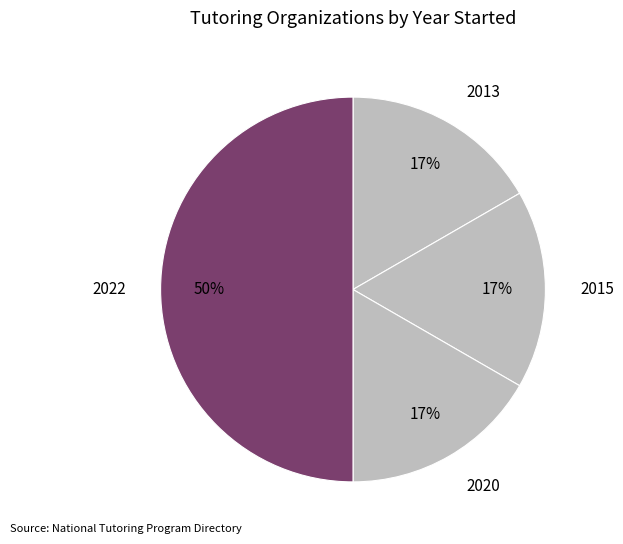

Does 2020 account for over 50% of the chart?

No